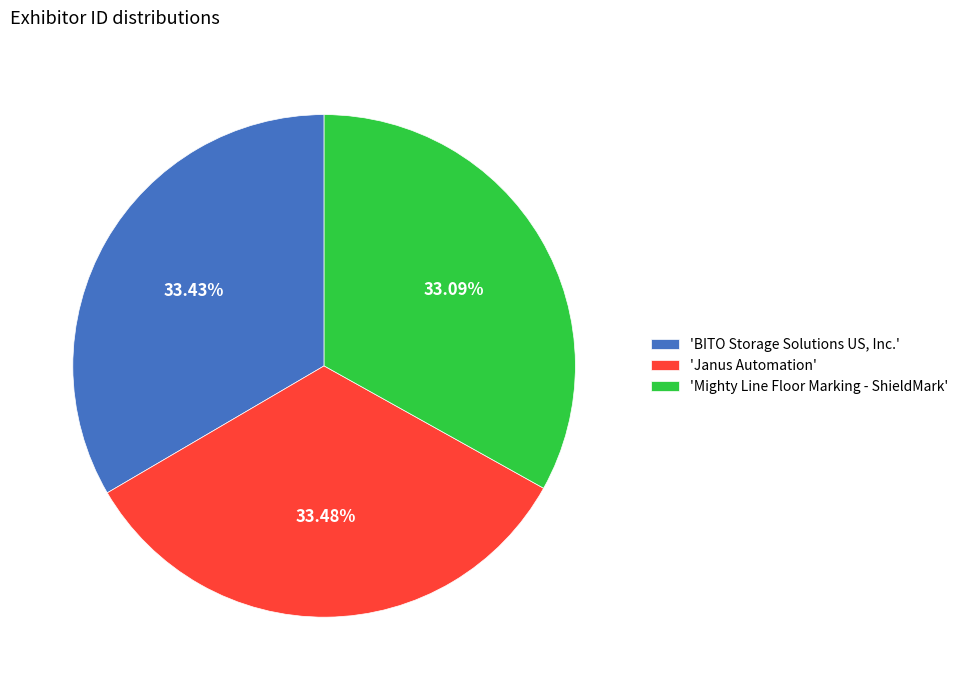

Is there a majority slice in this chart?

No